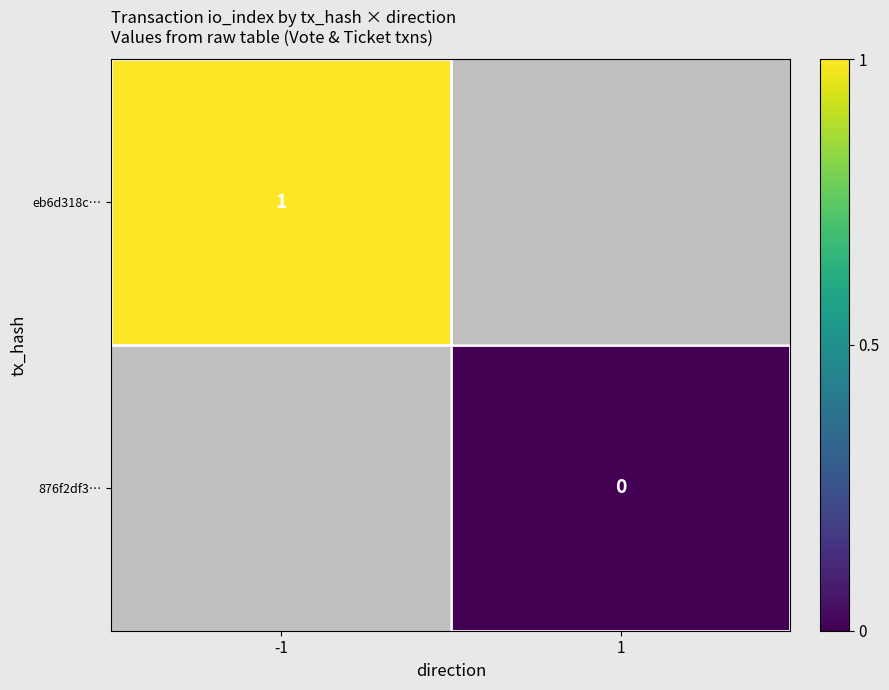

Is the value of eb6d318c… at -1 greater than the value of 876f2df3… at 1?

Yes